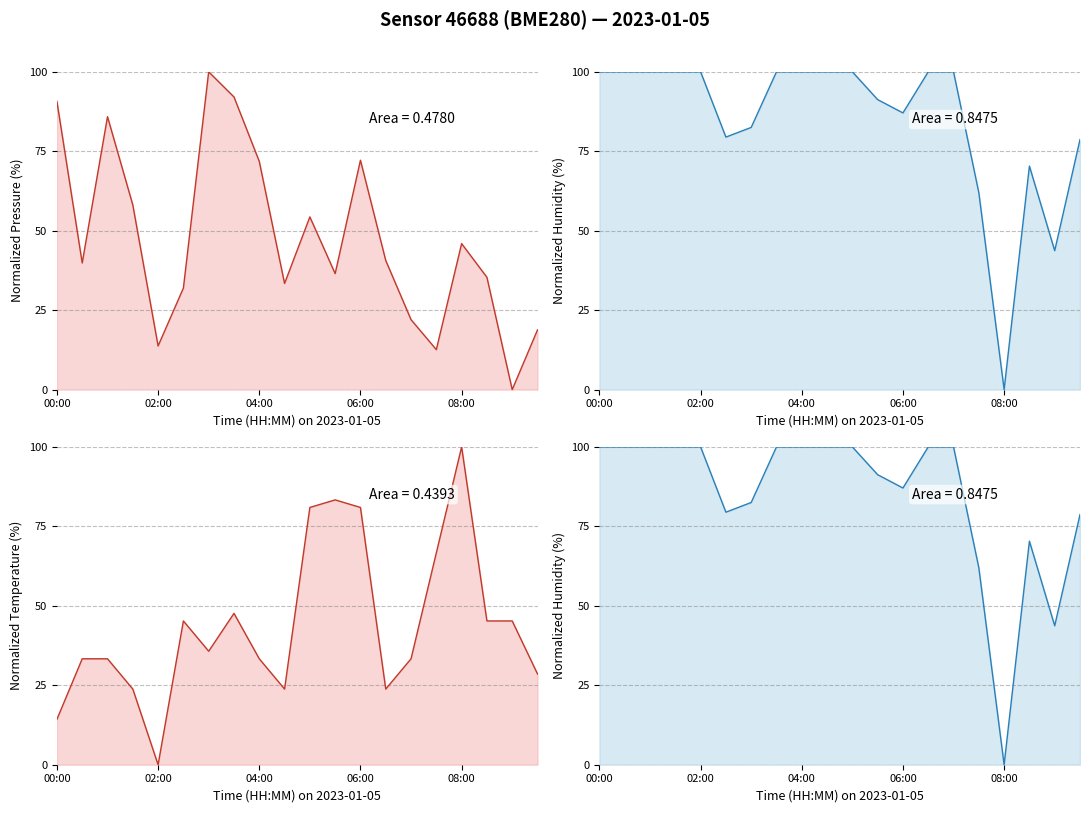

What is the average value of the pressure series?

47.8